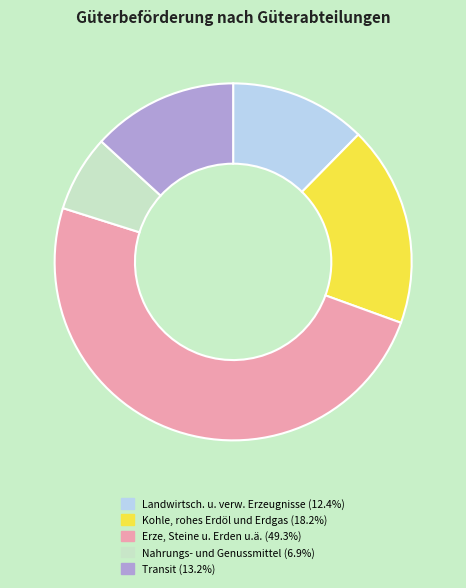

Between Transit and Landwirtsch. u. verw. Erzeugnisse, which is larger?

Transit